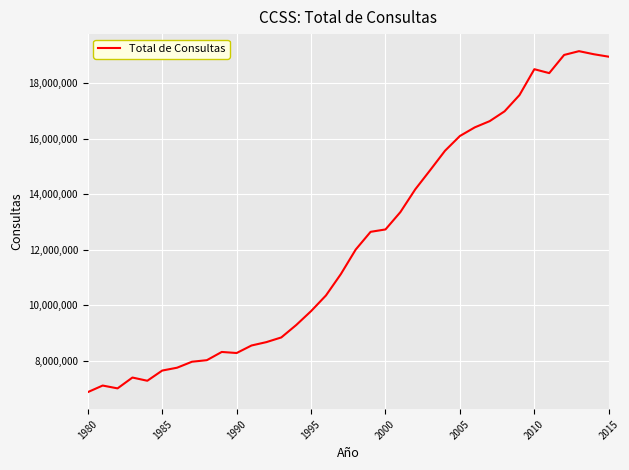

What is the maximum value shown in the chart?

19159537